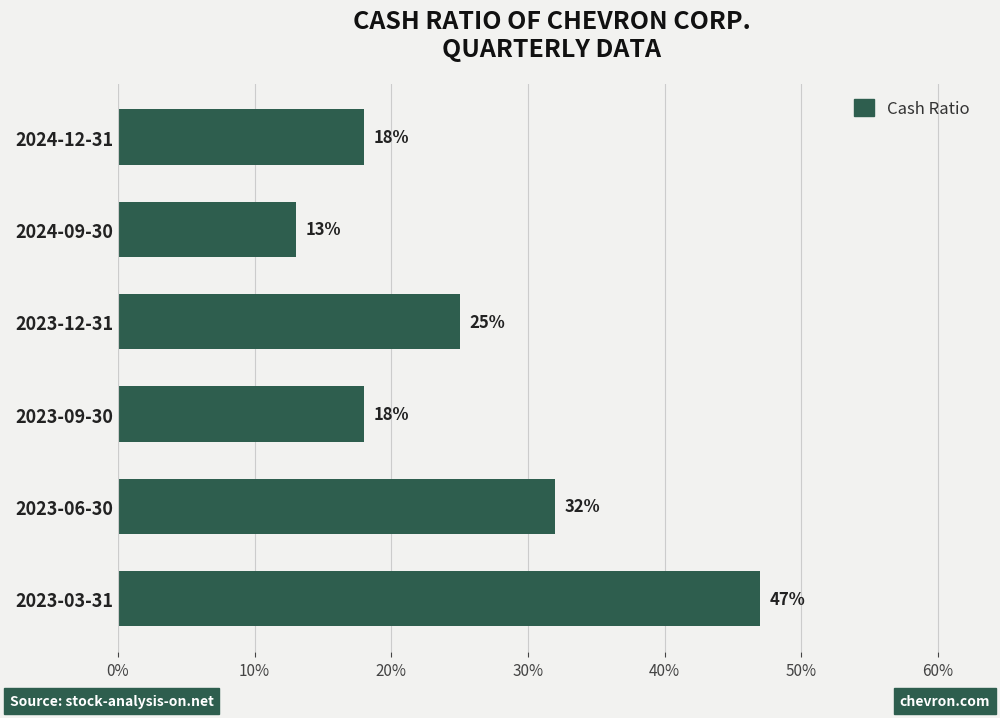

Does the chart contain any negative values?

No